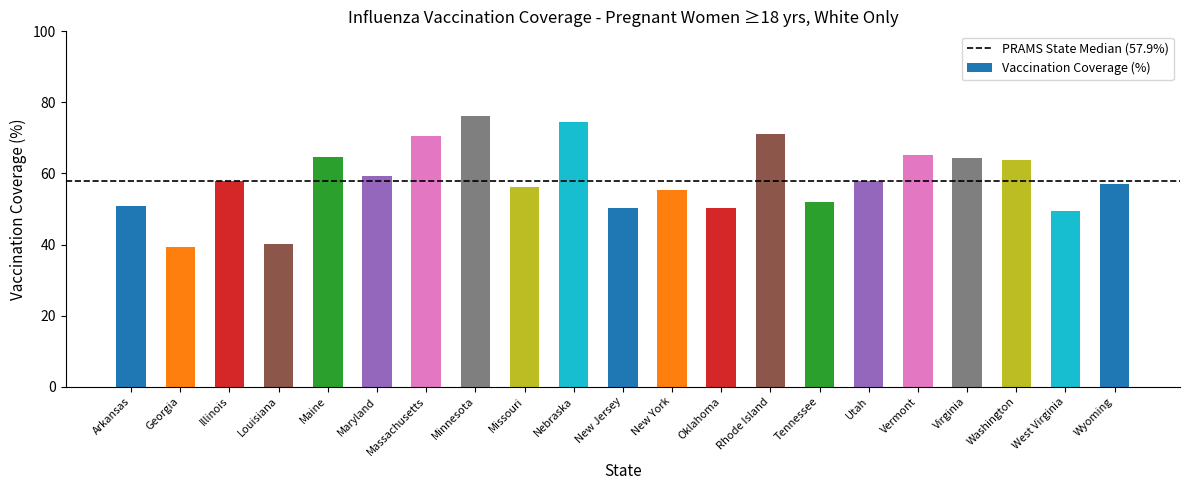

What is the label of the 10th bar from the right?

New York